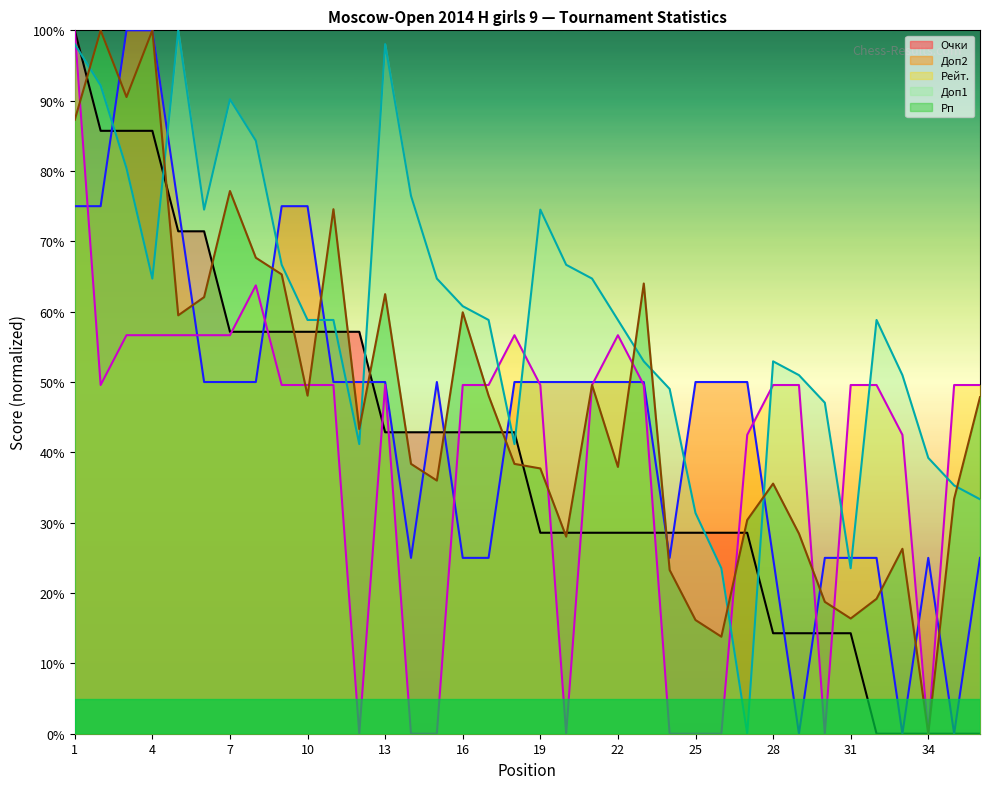

Which series changed the most between 3 and 4?

Доп1